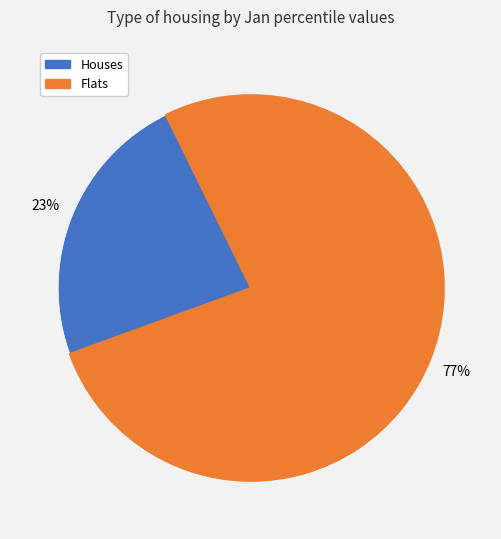

How many segments does this pie chart have?

2